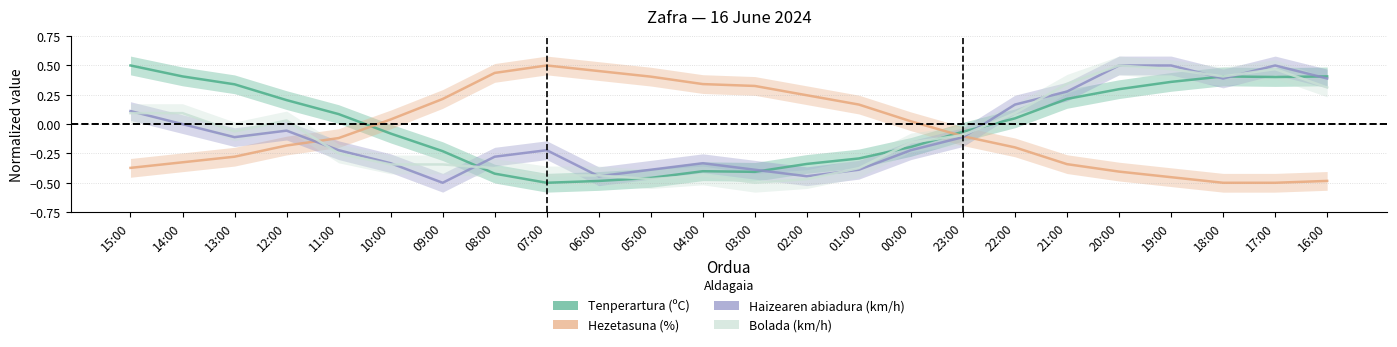

What is the spread (max minus min) of values at 03:00?

0.8